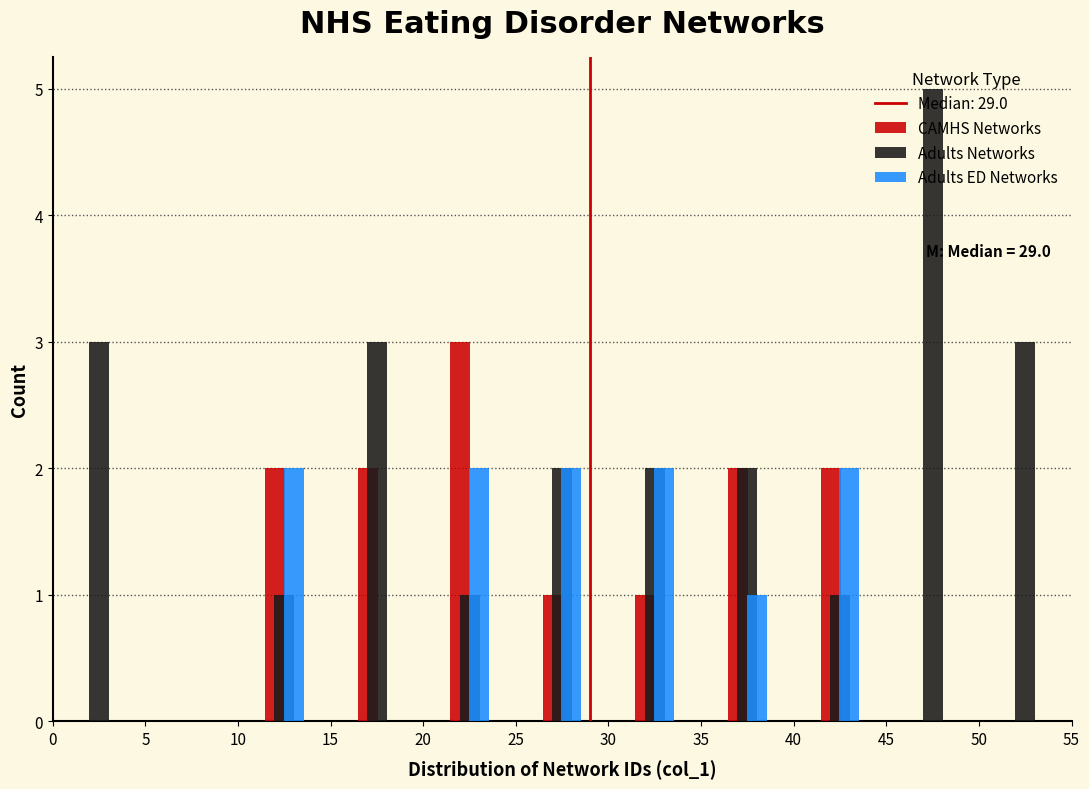

In the CAMHS Networks series, which range on the x-axis has the tallest bar?

20 to 25